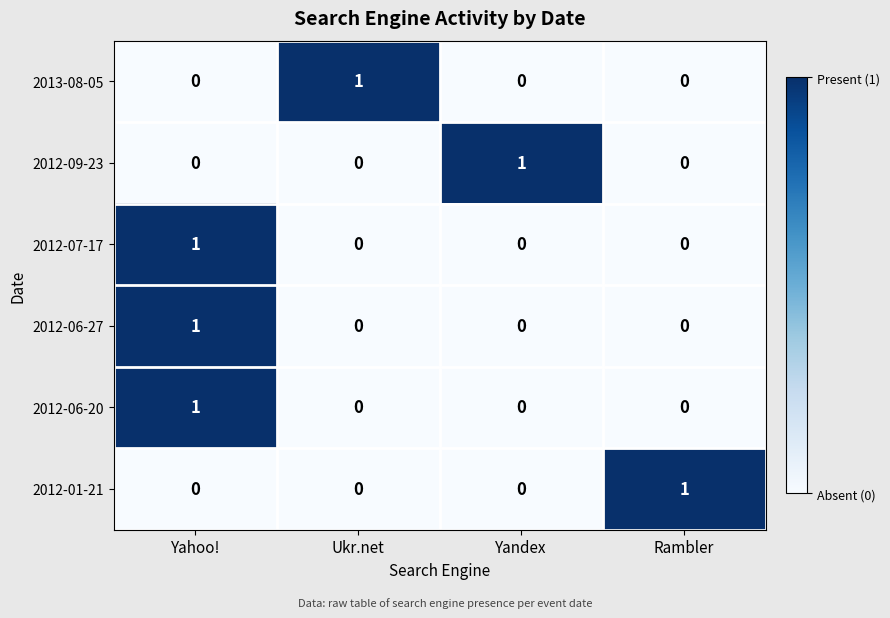

How many categories are shown in the chart?

4